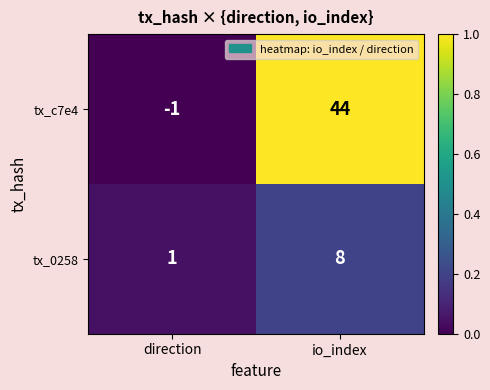

Which series has the largest total across all categories?

tx_c7e4